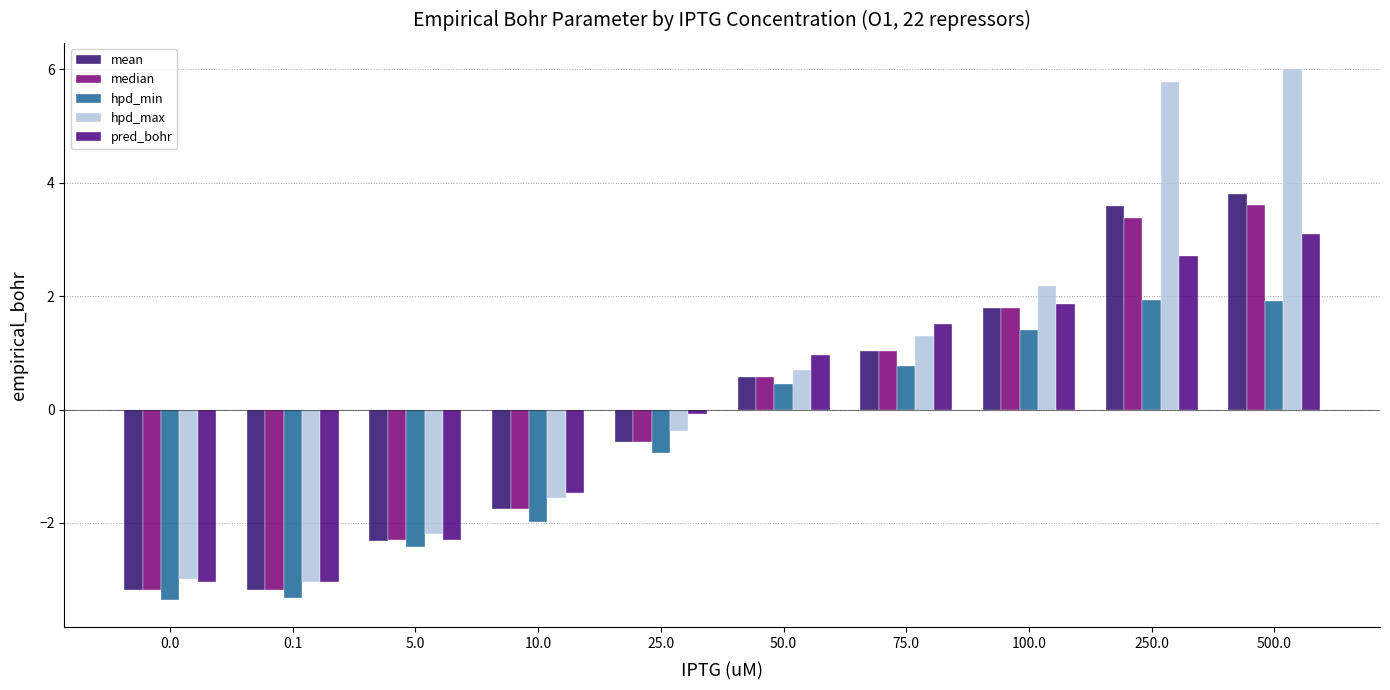

True or false: hpd_min has a value of 1.9 at 250.0.

True